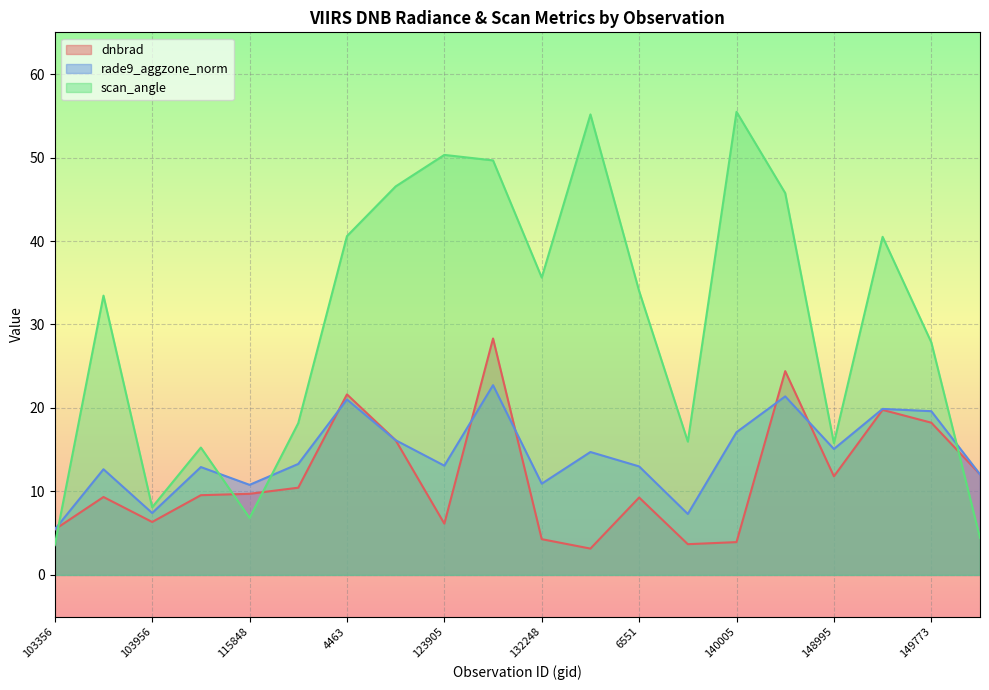

Between 132248 and 8972, which is larger?

8972